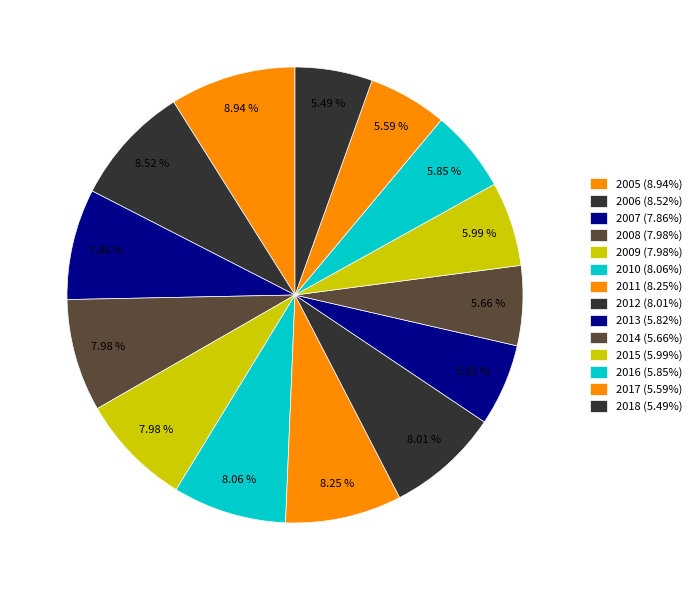

Is 2016 the majority of the pie?

No